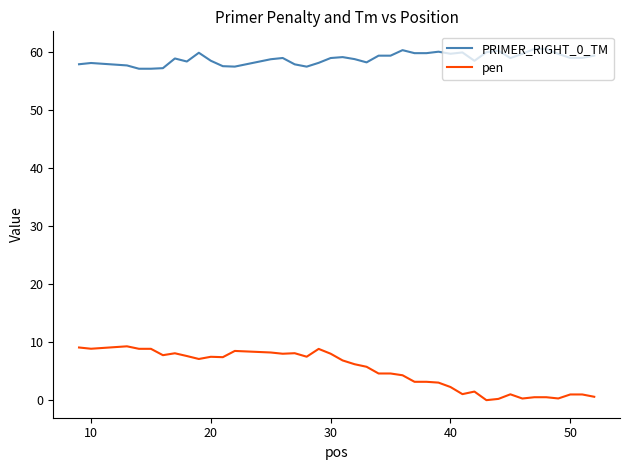

Which series has the largest range (max minus min)?

pen